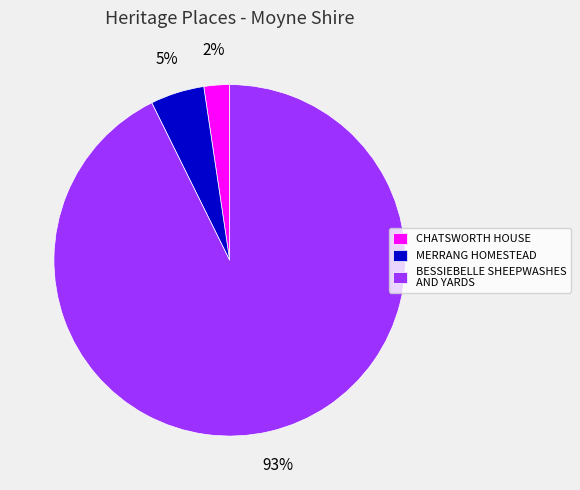

Which has a higher value, MERRANG HOMESTEAD or CHATSWORTH HOUSE?

MERRANG HOMESTEAD